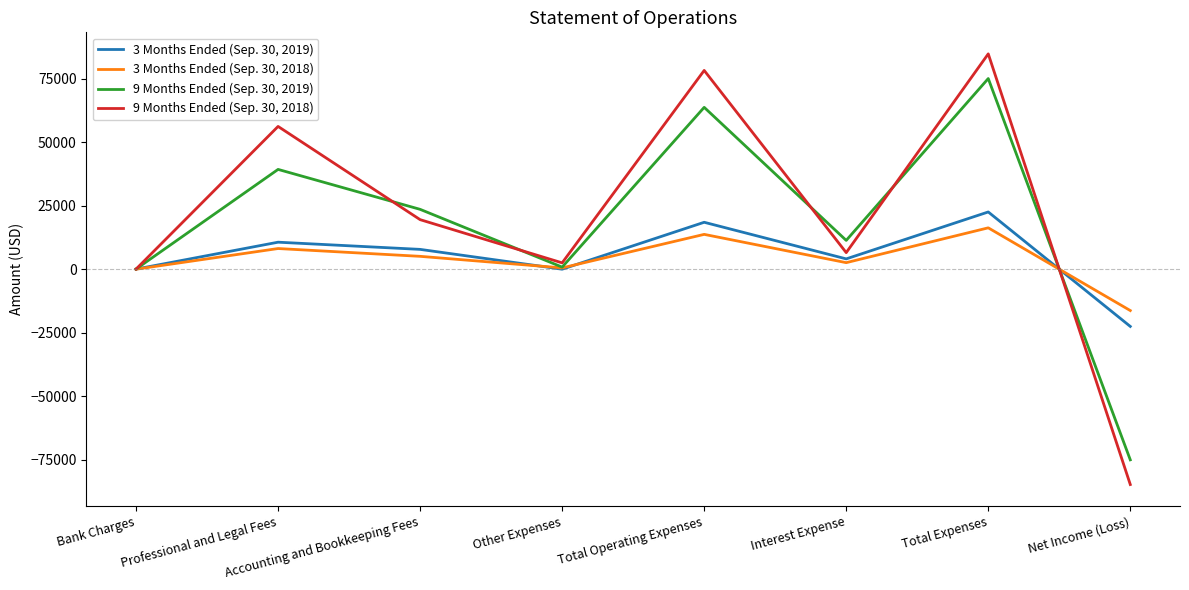

After their last crossing, which series has the higher values: 3 Months Ended (Sep. 30, 2018) or 3 Months Ended (Sep. 30, 2019)?

3 Months Ended (Sep. 30, 2018)